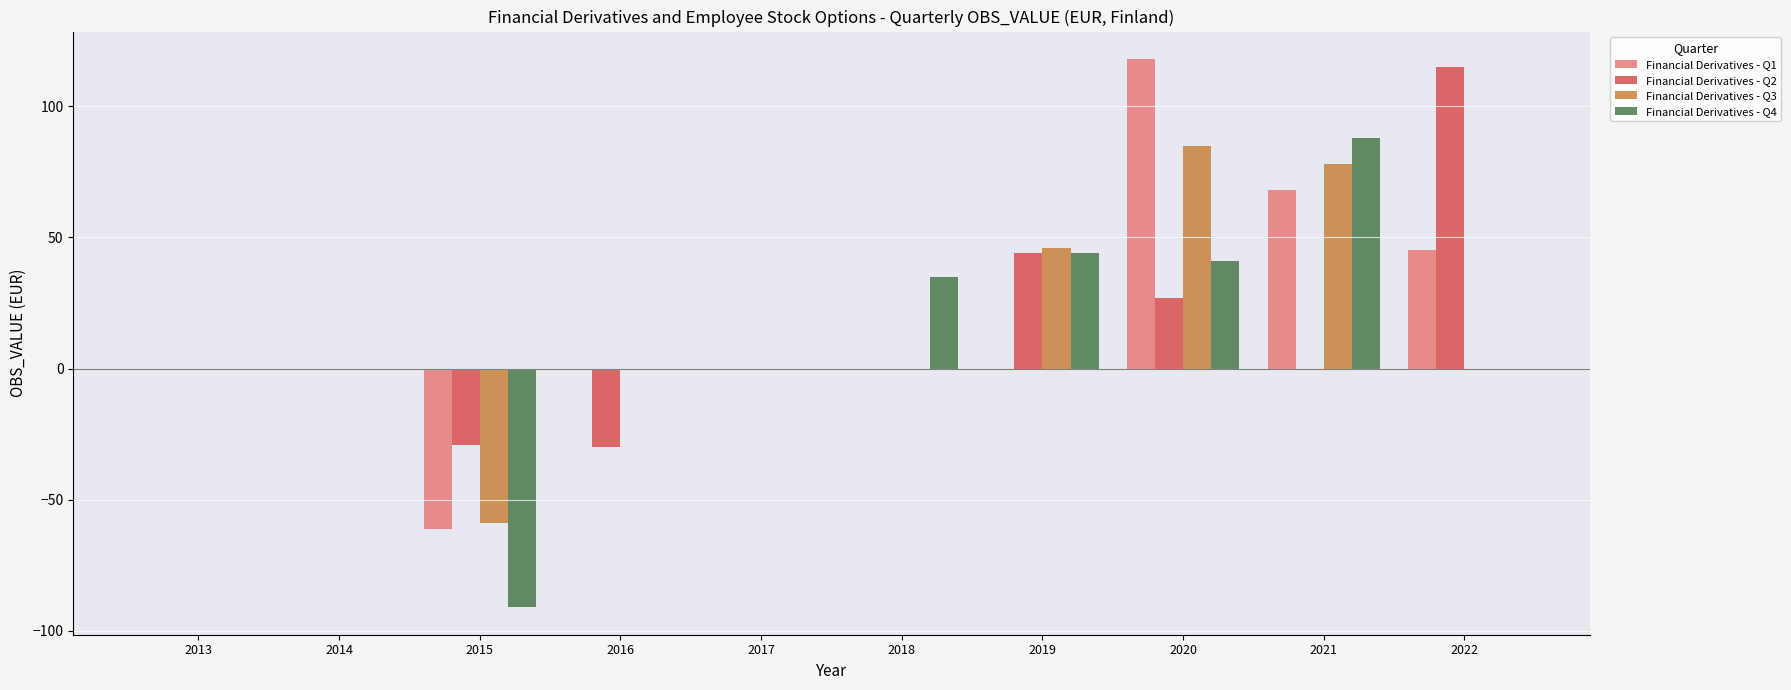

How many categories are shown in the chart?

10